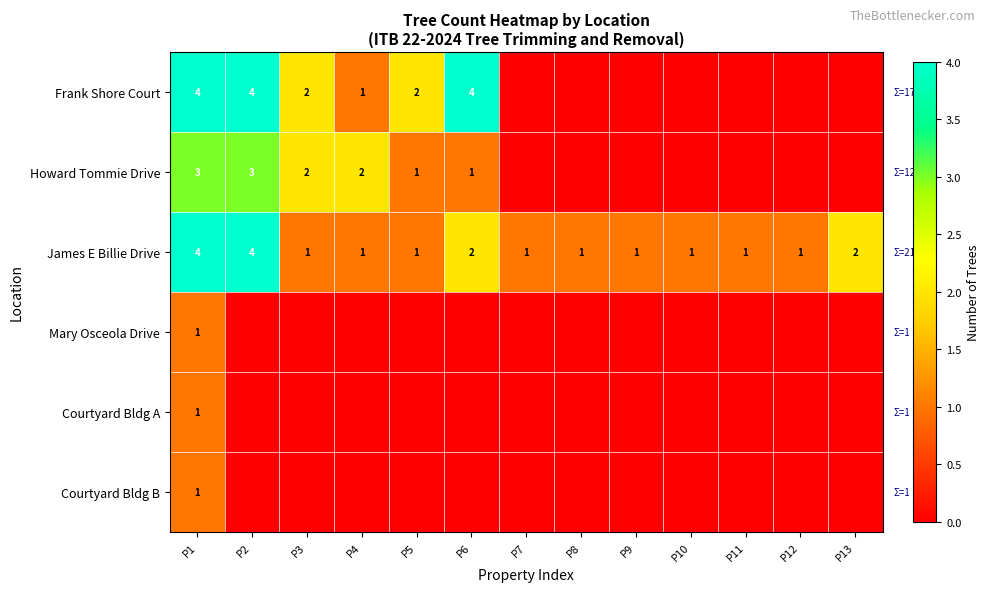

What is the sum of the Howard Tommie Drive values at P5 and P4?

3